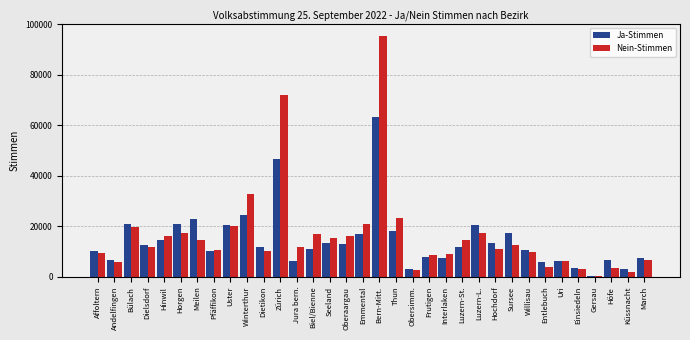

What is the maximum value for Nein-Stimmen?

95509